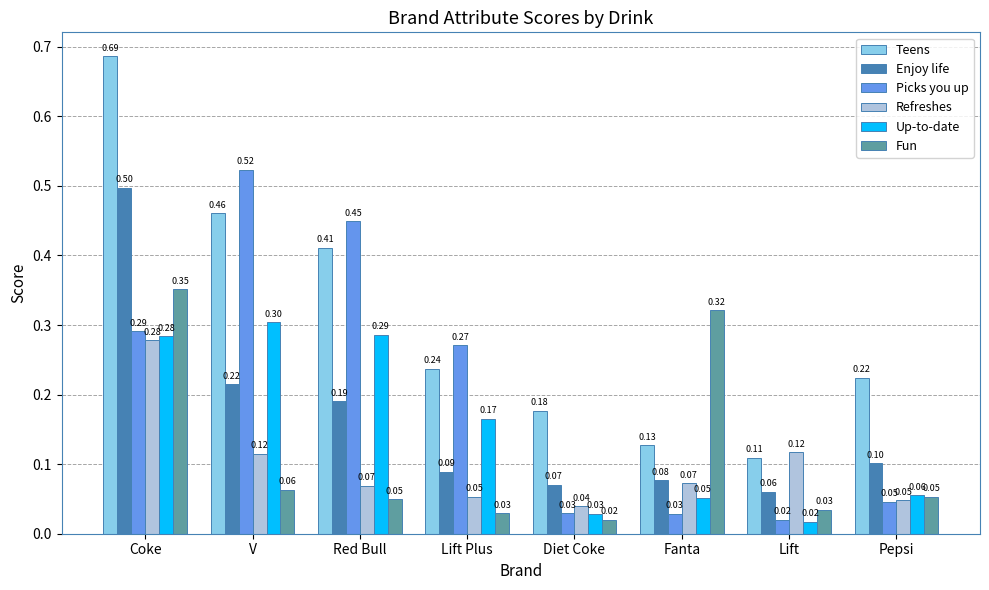

Between Coke and Fanta, which series saw the biggest shift?

Teens